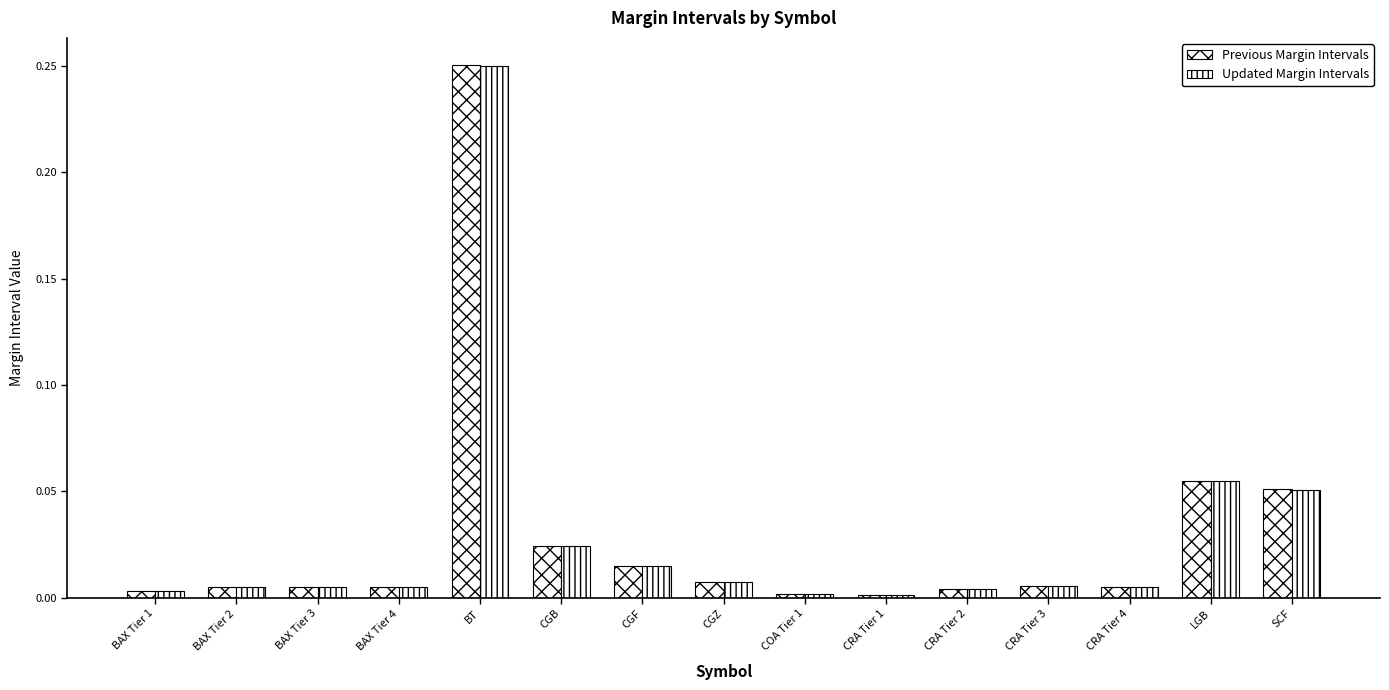

Reading right to left, list all the values displayed in this chart.

Previous Margin Intervals: 0.1	0.1	0.0	0.0	0.0	0.0	0.0	0.0	0.0	0.0	0.3	0.0	0.0	0.0	0.0
Updated Margin Intervals: 0.1	0.1	0.0	0.0	0.0	0.0	0.0	0.0	0.0	0.0	0.3	0.0	0.0	0.0	0.0